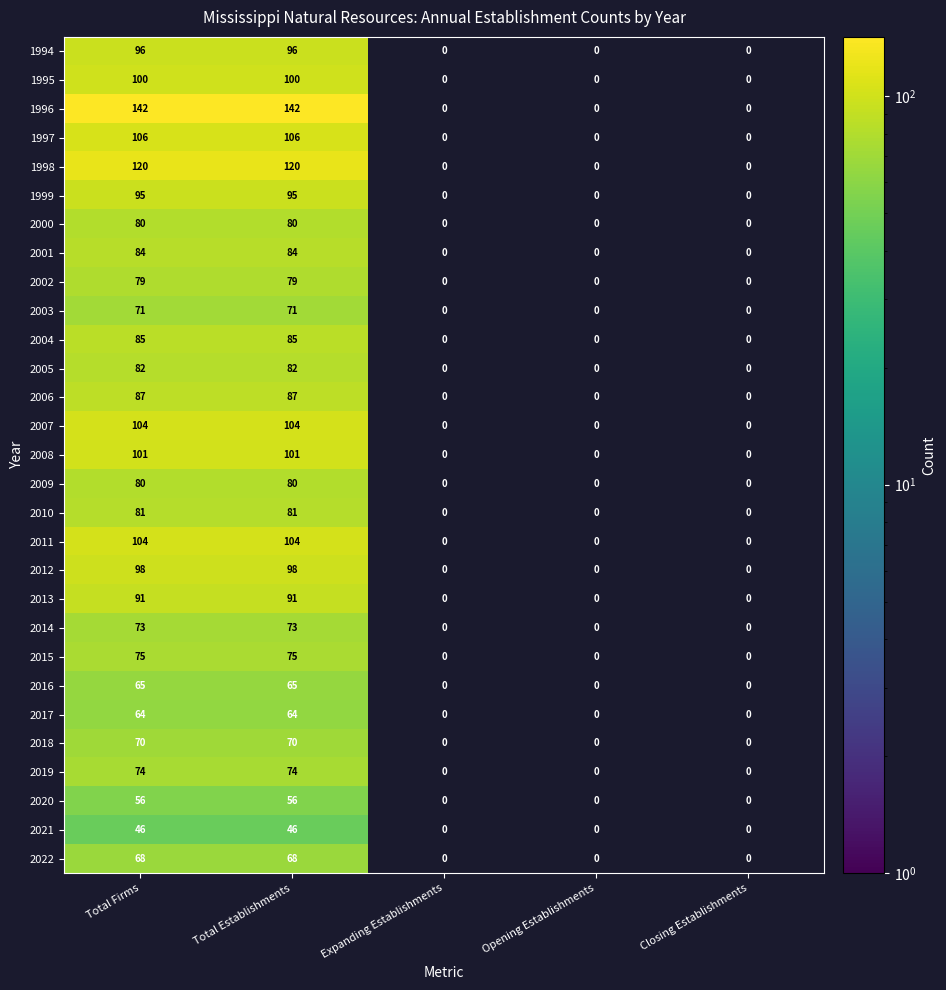

At which category does the chart reach its minimum across all series?

Total Firms